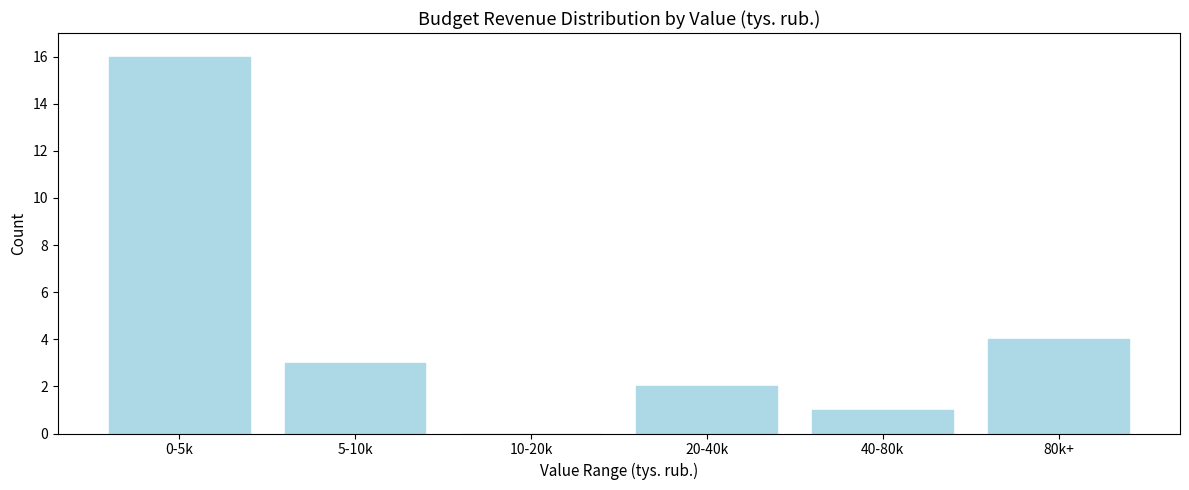

Reading right to left, extract all data points from this chart.

80k+=4	40-80k=1	20-40k=2	10-20k=0	5-10k=3	0-5k=16